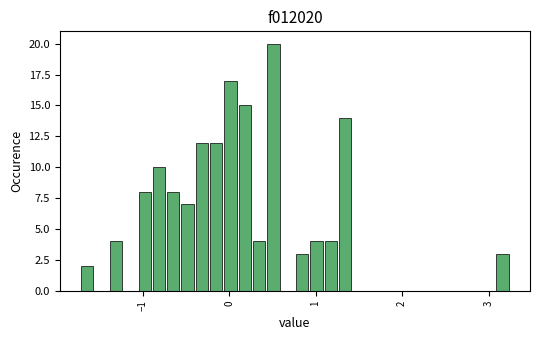

Around what value on the x-axis is the tallest bar? Give the approximate position of its centre, as read against the axis.

0.5